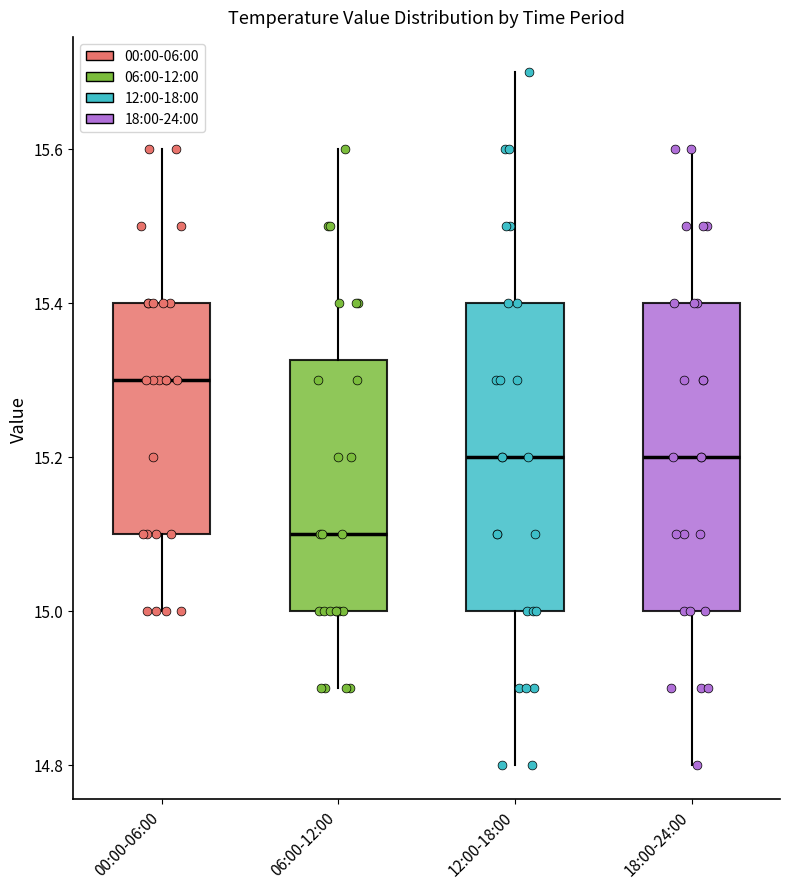

Where is the lower edge of the box for 12:00-18:00 on the y-axis? The values are not printed on the chart, so give them approximately, as read against the axis.

15.00